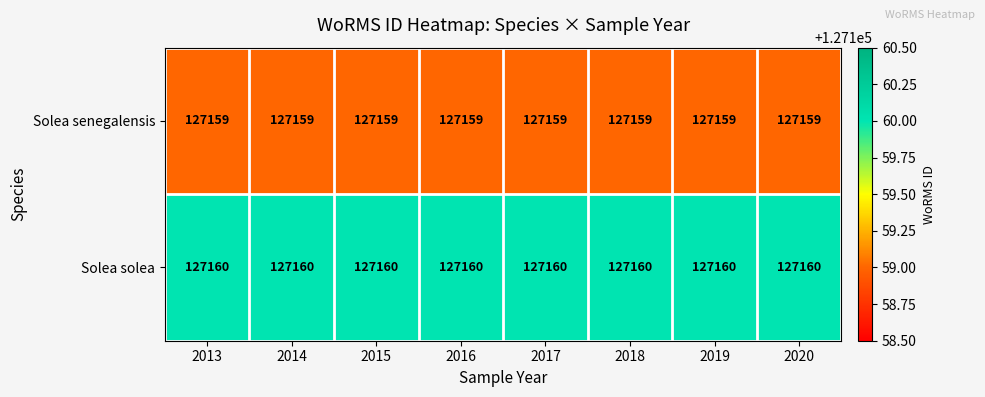

What is the lowest value of the Solea senegalensis series?

127159